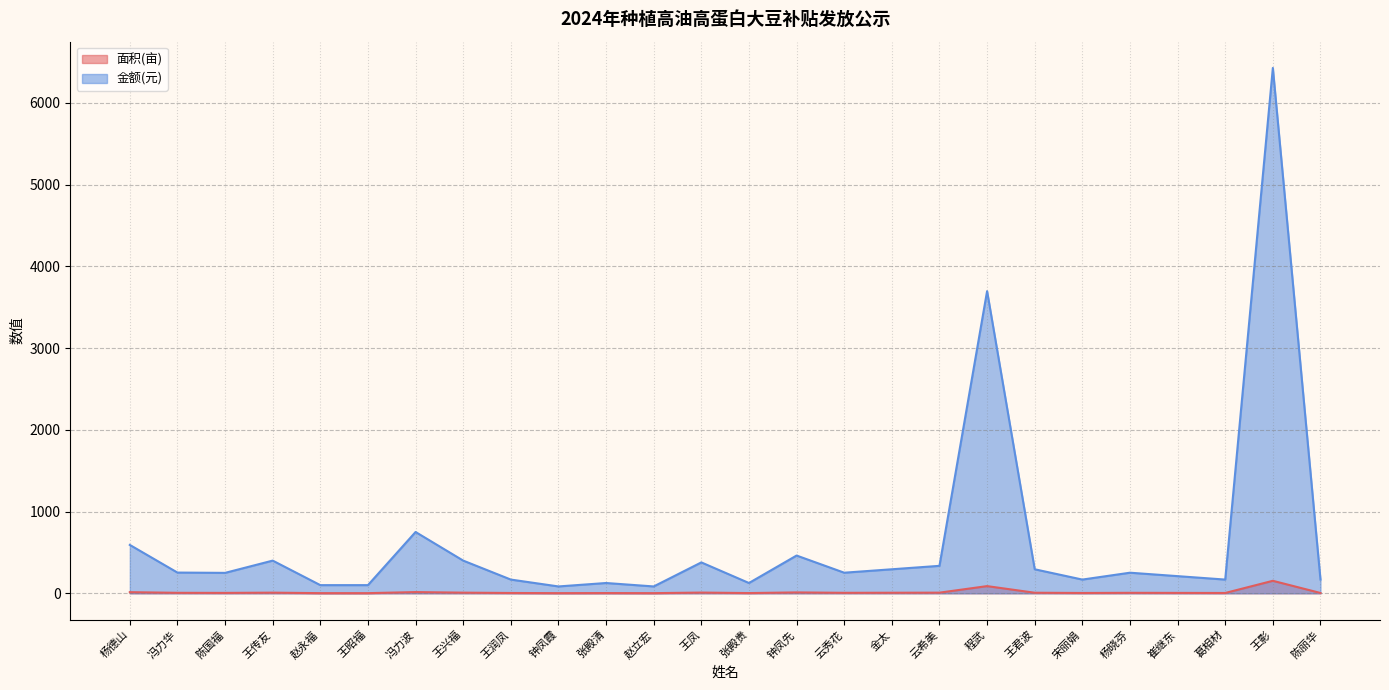

How many interior local valleys does the 金额(元) series have?

7